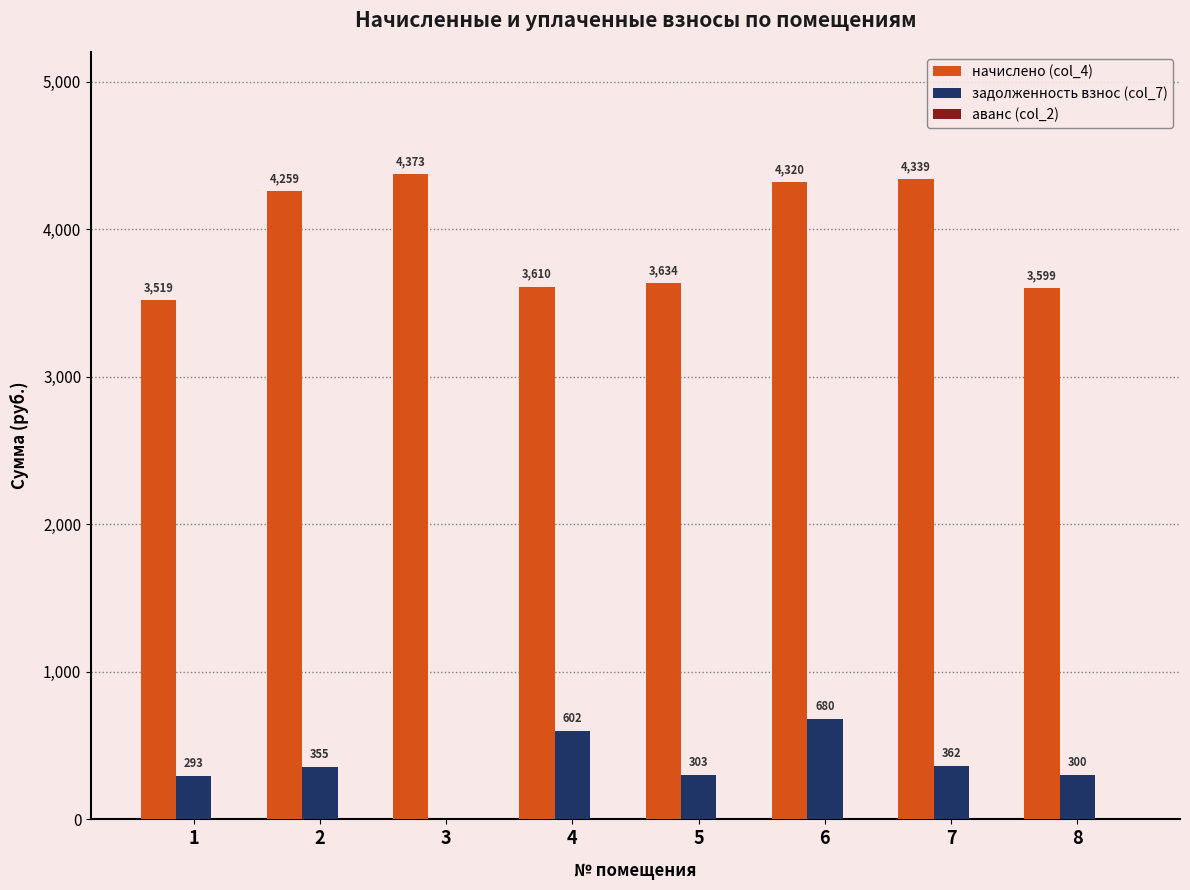

How many groups of bars are there?

8